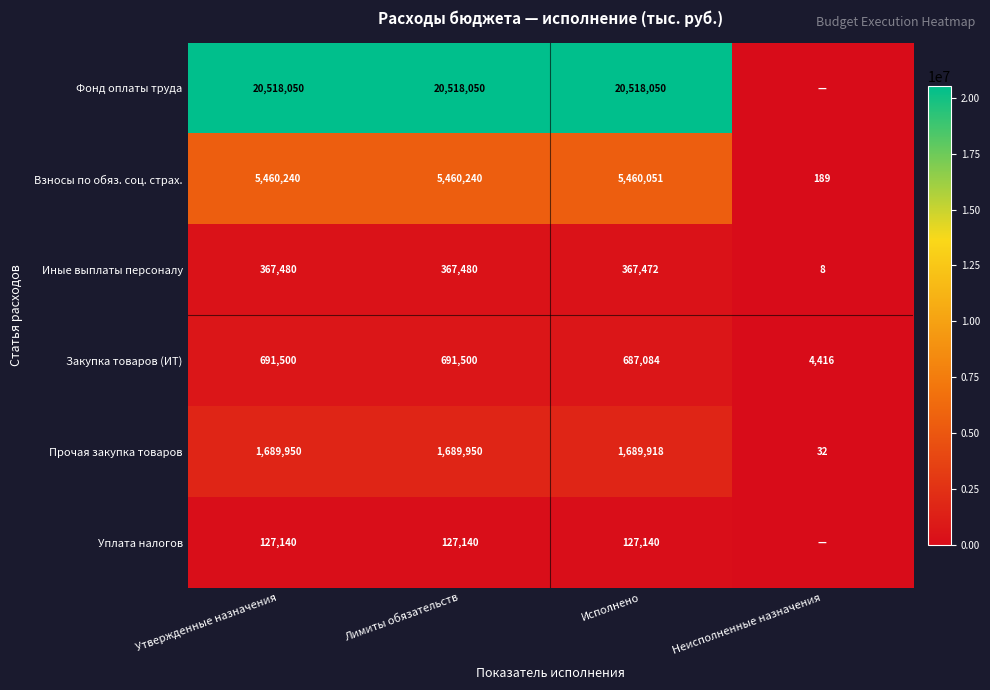

Where is Взносы по обяз. соц. страх. nearest to the value 2730214?

Исполнено